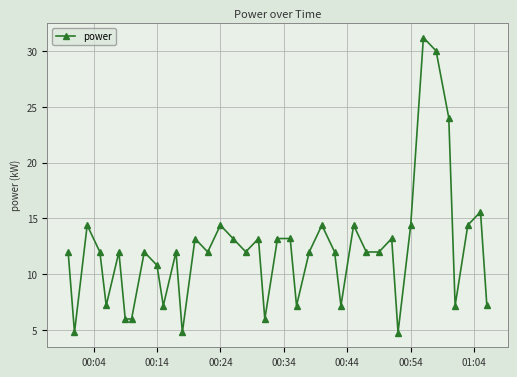

What is the maximum value shown in the chart?

31.2